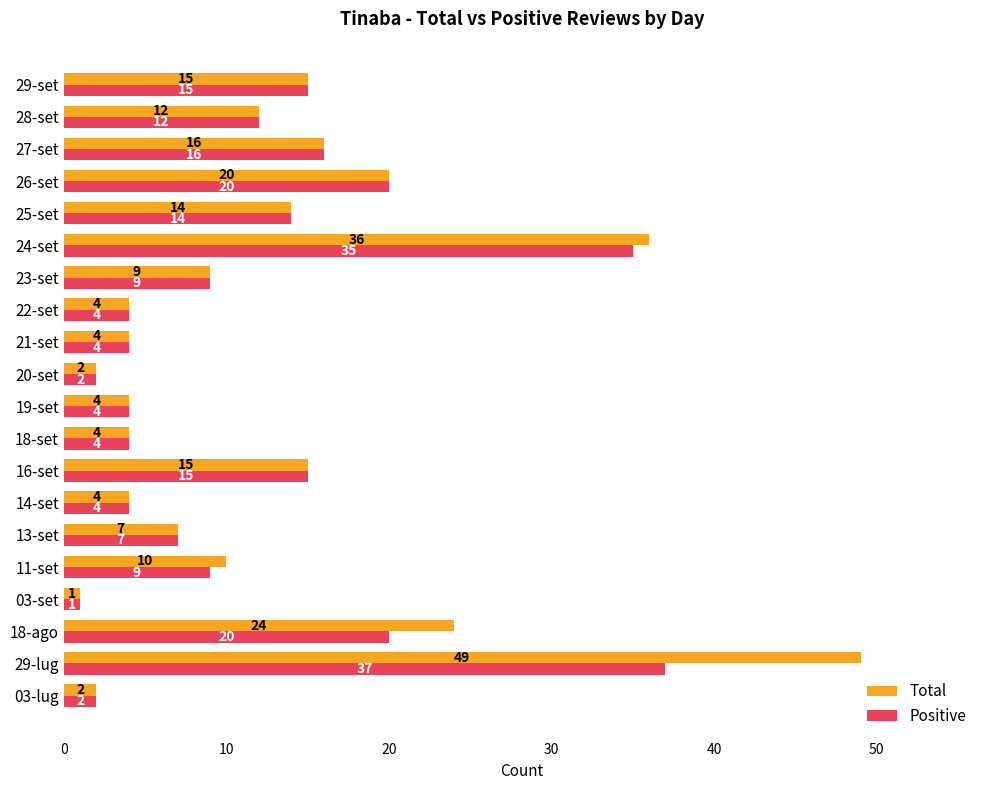

Rank the series at 18-ago from lowest to highest value.

Positive, Total